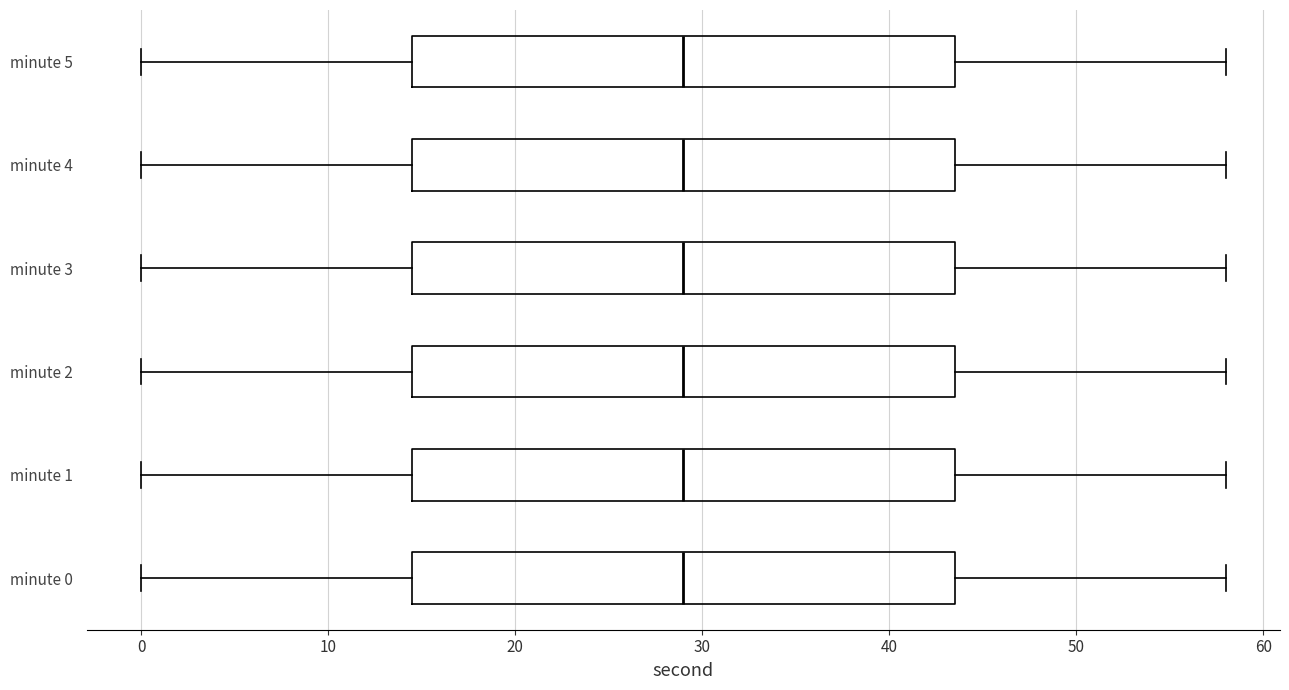

Reading bottom to top, read every box against the x-axis: the position of its median line, the range the box covers, and the ends of its whiskers. The values are not printed on the chart, so give them approximately, as read against the axis.

minute 0: median 29, box 15 to 44, whiskers 0 to 58
minute 1: median 29, box 15 to 44, whiskers 0 to 58
minute 2: median 29, box 15 to 44, whiskers 0 to 58
minute 3: median 29, box 15 to 44, whiskers 0 to 58
minute 4: median 29, box 15 to 44, whiskers 0 to 58
minute 5: median 29, box 15 to 44, whiskers 0 to 58